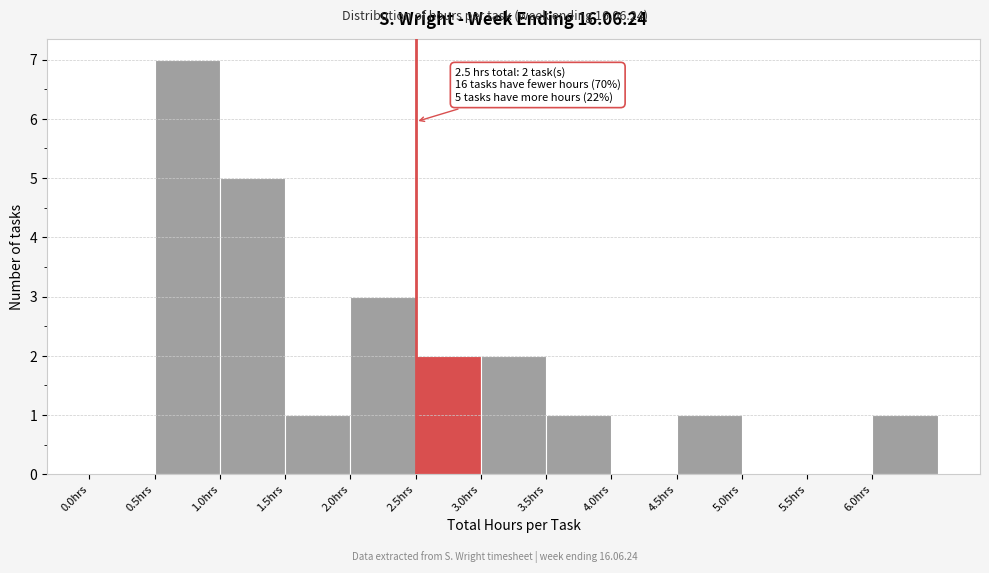

Over which range of the x-axis is the bar tallest?

0.5 to 1.0